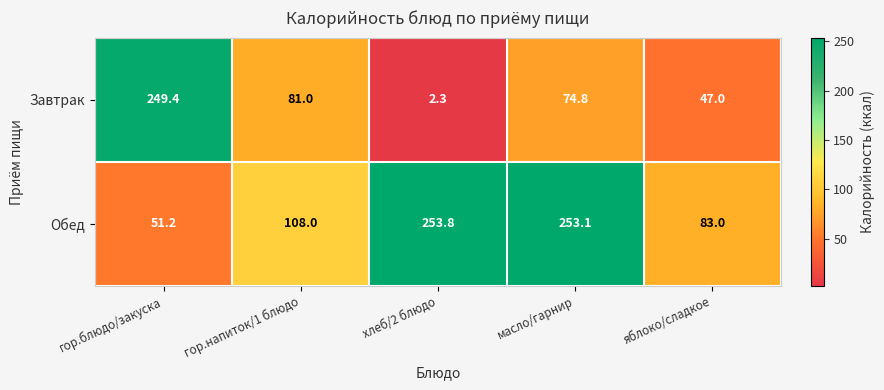

At which label does Завтрак first exceed 74?

гор.блюдо/закуска